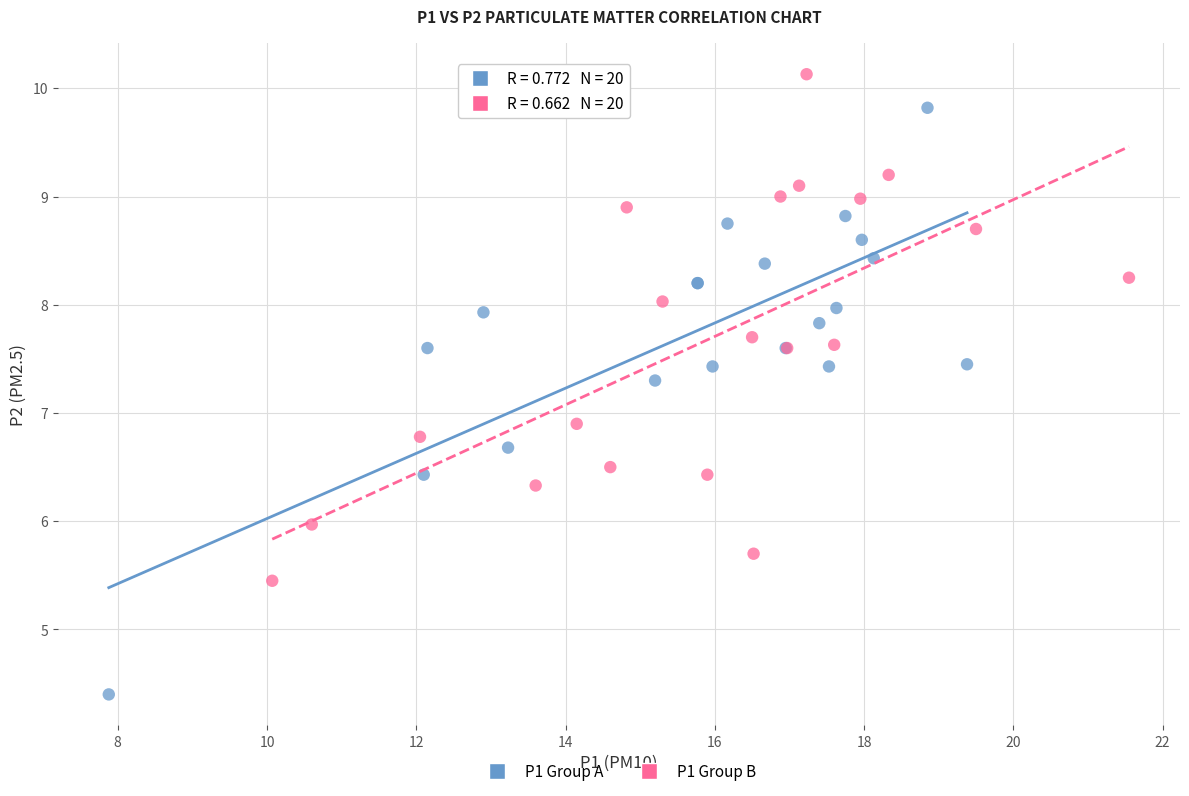

What are all the series names shown in the legend?

P1 Group A, P1 Group B